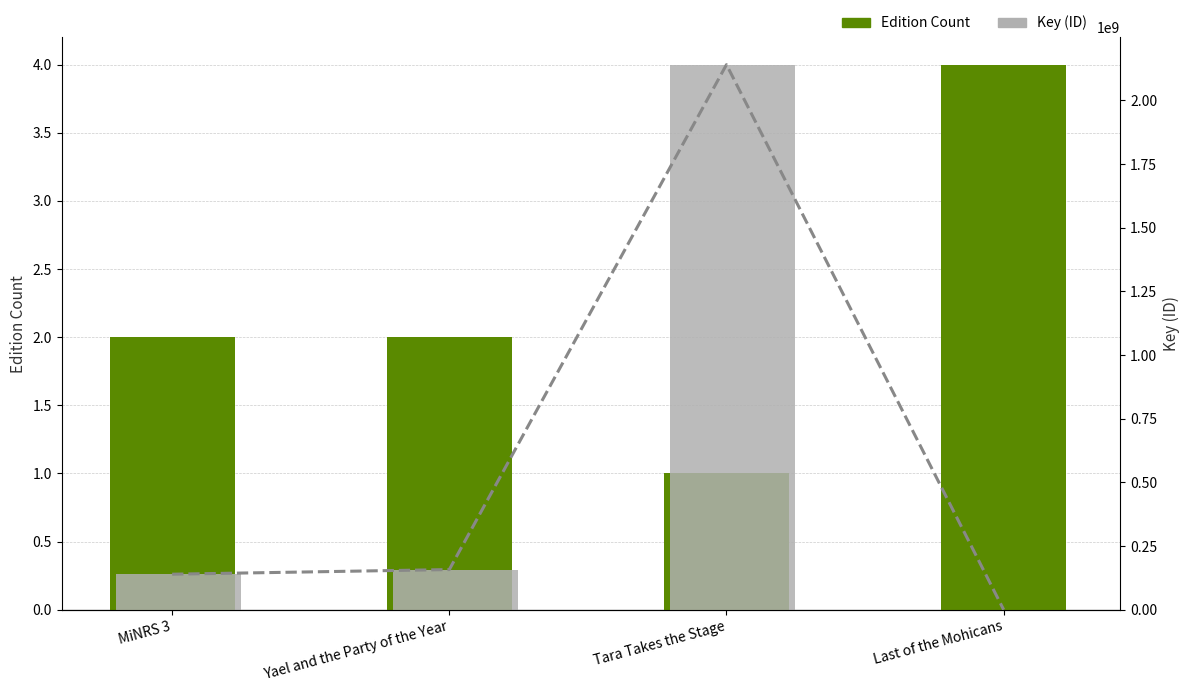

How many data points in Key (ID) are less than 157900227?

2